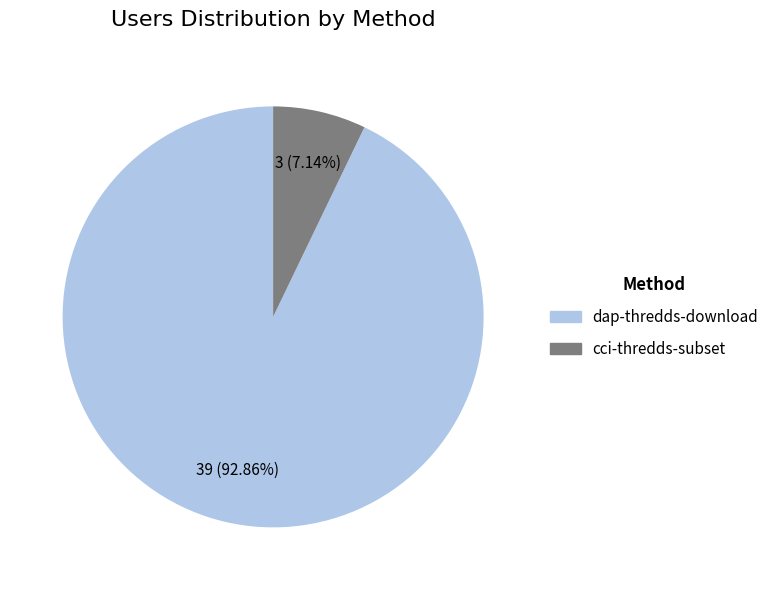

Approximately how many times larger is the value at cci-thredds-subset compared to dap-thredds-download?

0.1